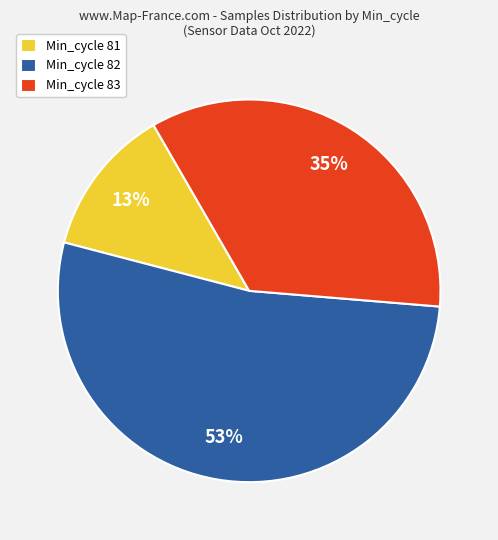

Count the number of slices in the pie.

3